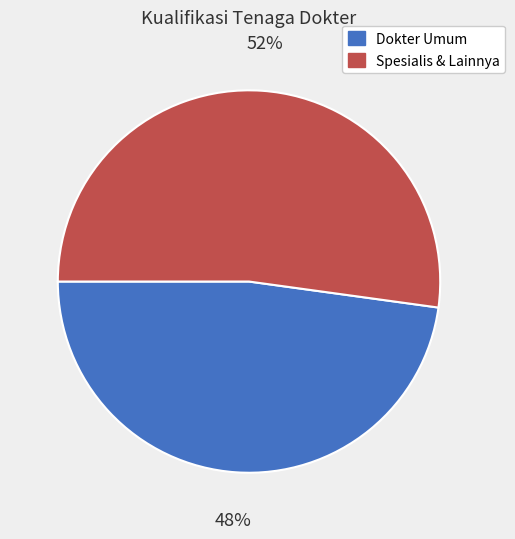

Is there a majority slice in this chart?

Yes